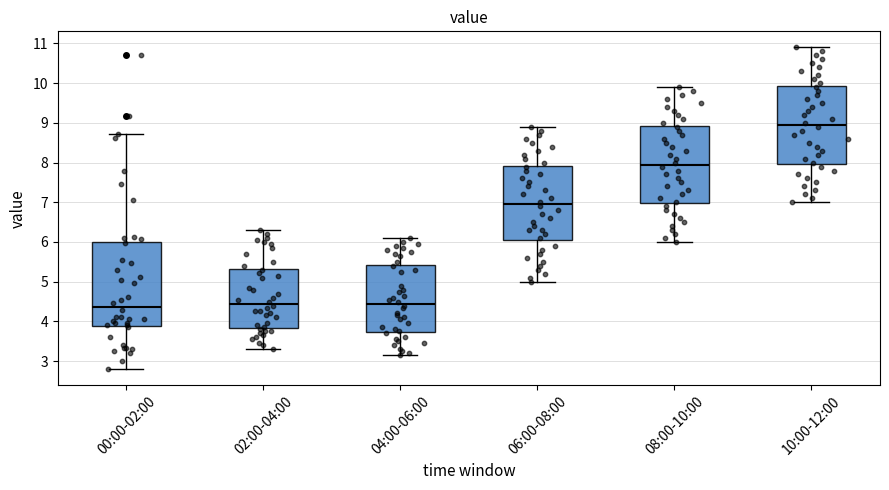

Where does the lower whisker of the box for 04:00-06:00 end on the y-axis? The values are not printed on the chart, so give them approximately, as read against the axis.

3.2